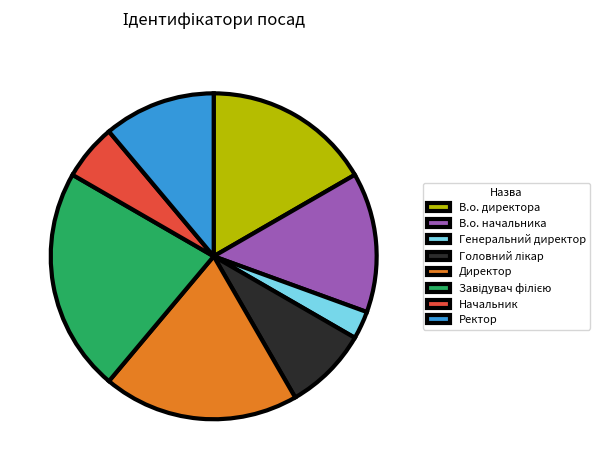

Count the number of slices in the pie.

8